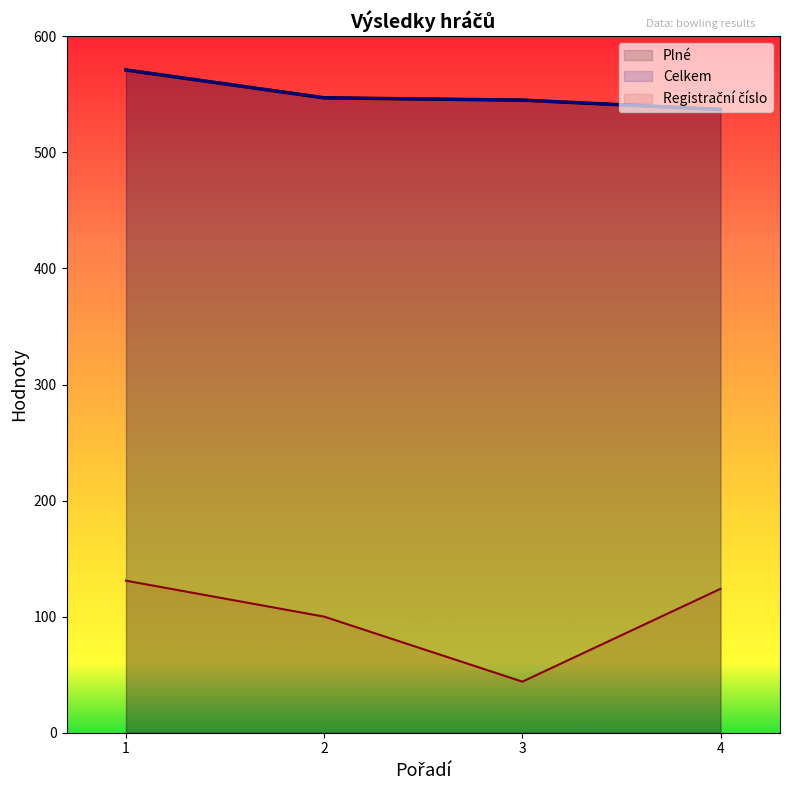

Is it true that Plné equals 537 at 4?

True